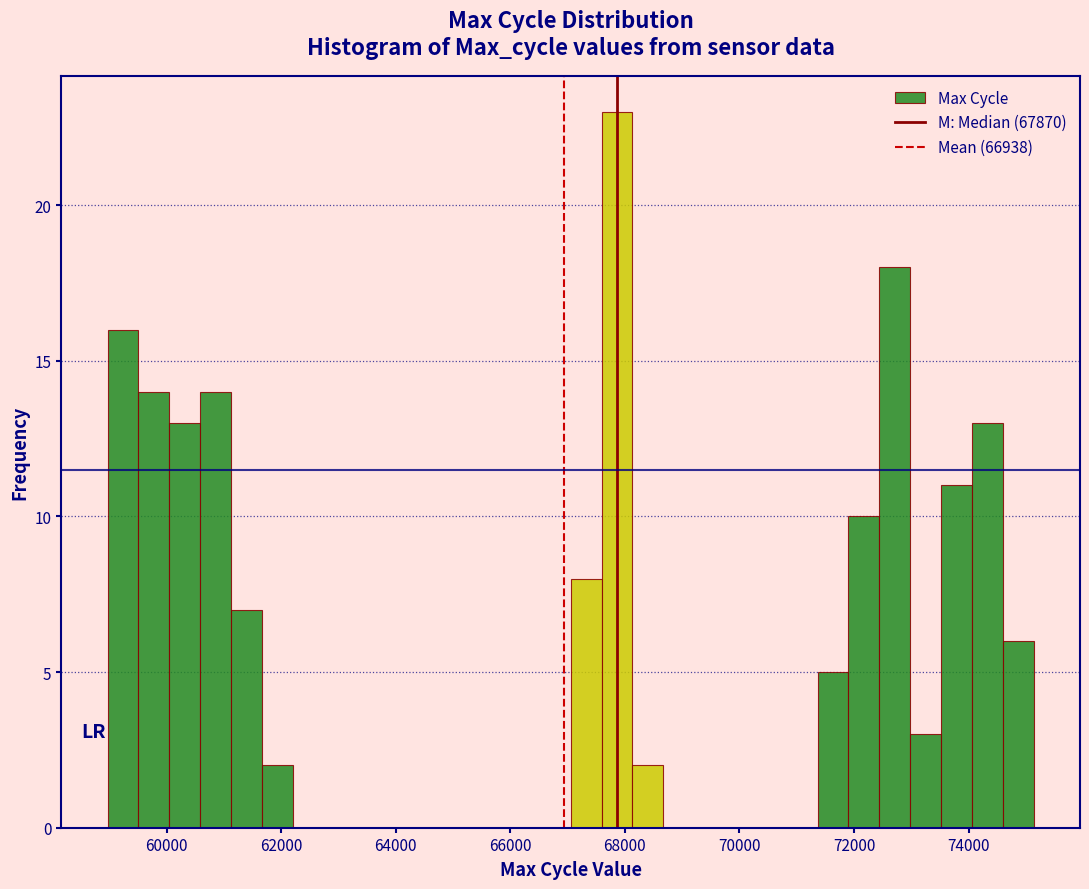

Around what value on the x-axis is the tallest bar? Give the approximate position of its centre, as read against the axis.

67800